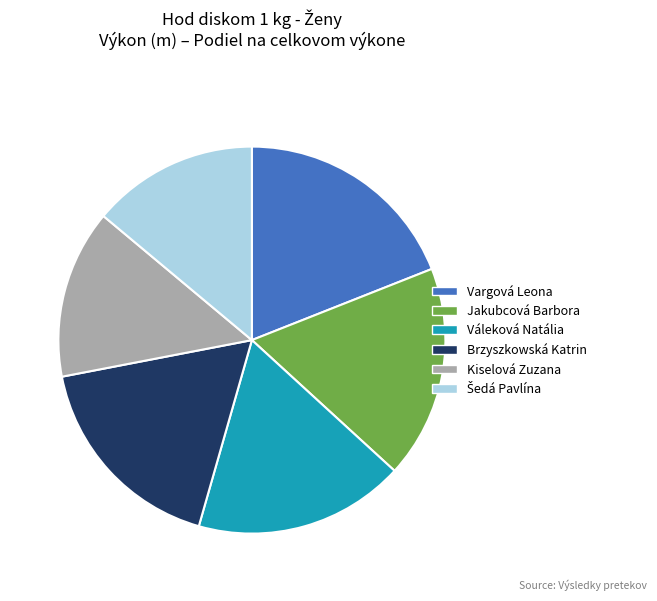

Is there a majority slice in this chart?

No